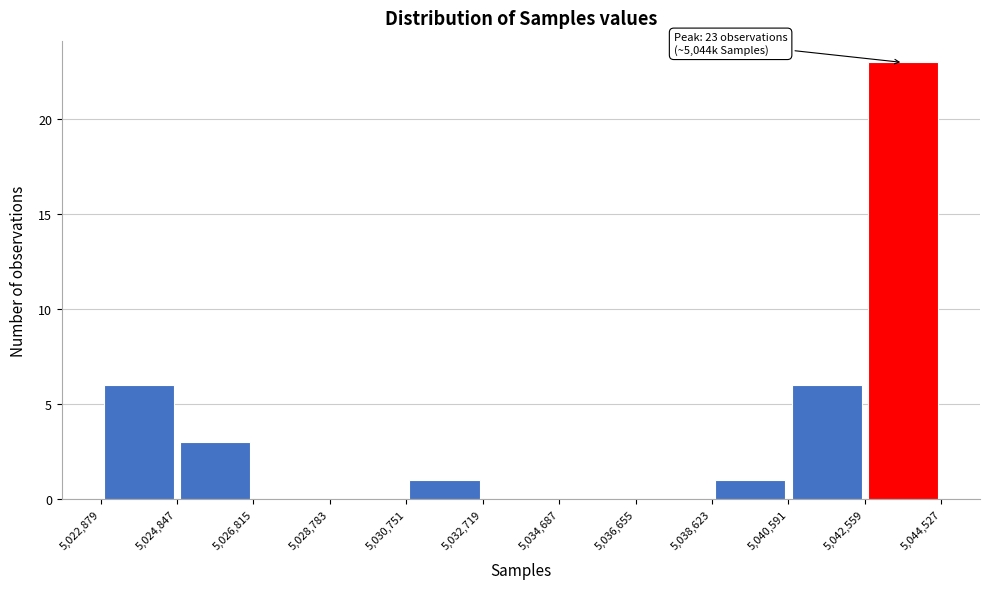

Which range on the x-axis has the tallest bar?

5,042,559 to 5,044,527